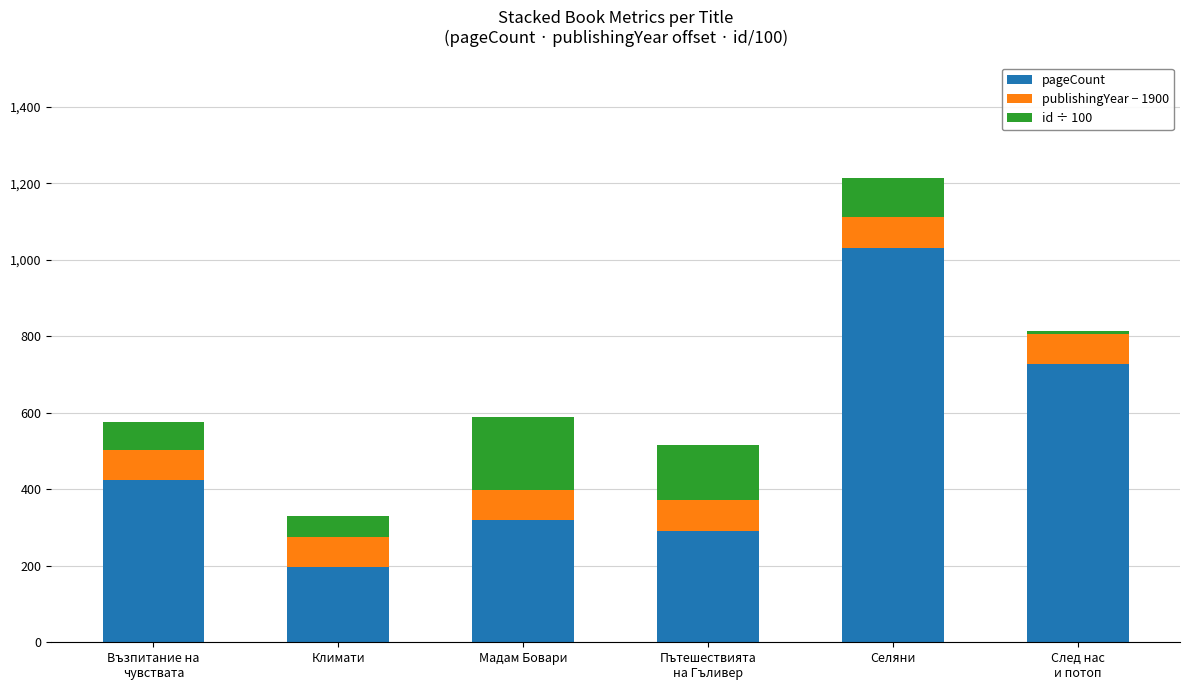

What is the total value across all series at Климати?

330